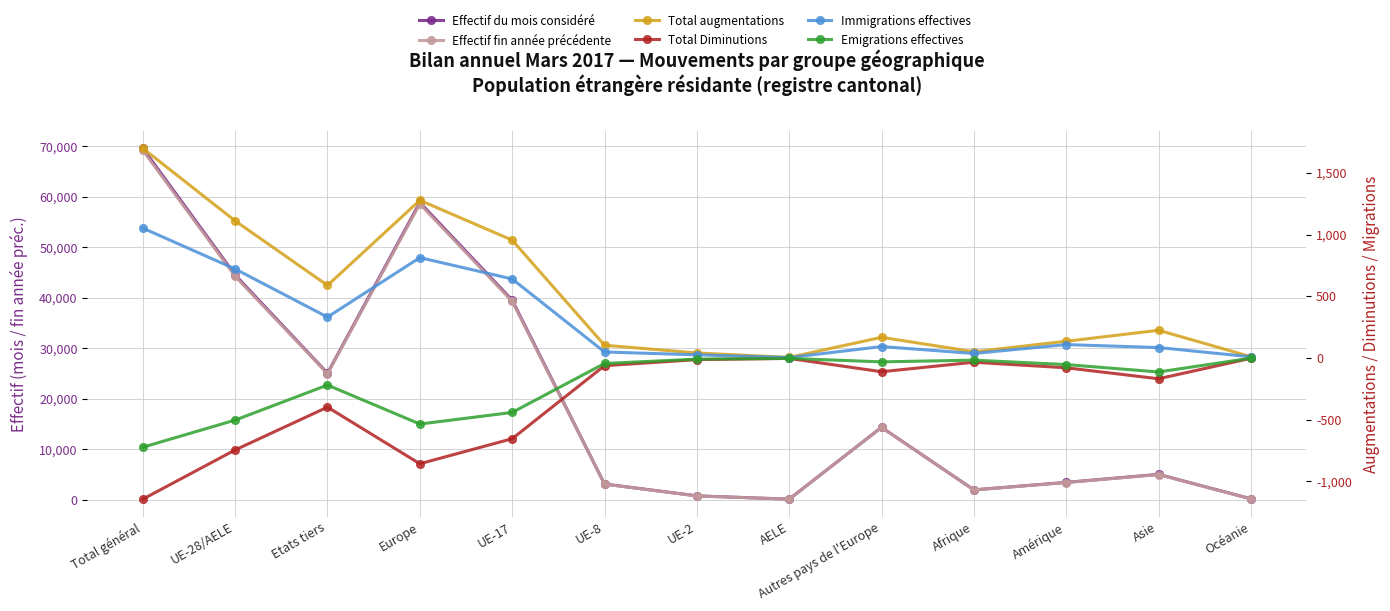

What are all the series names shown in the legend?

Effectif du mois considéré, Effectif fin année précédente, Total augmentations, Total Diminutions, Immigrations effectives, Emigrations effectives